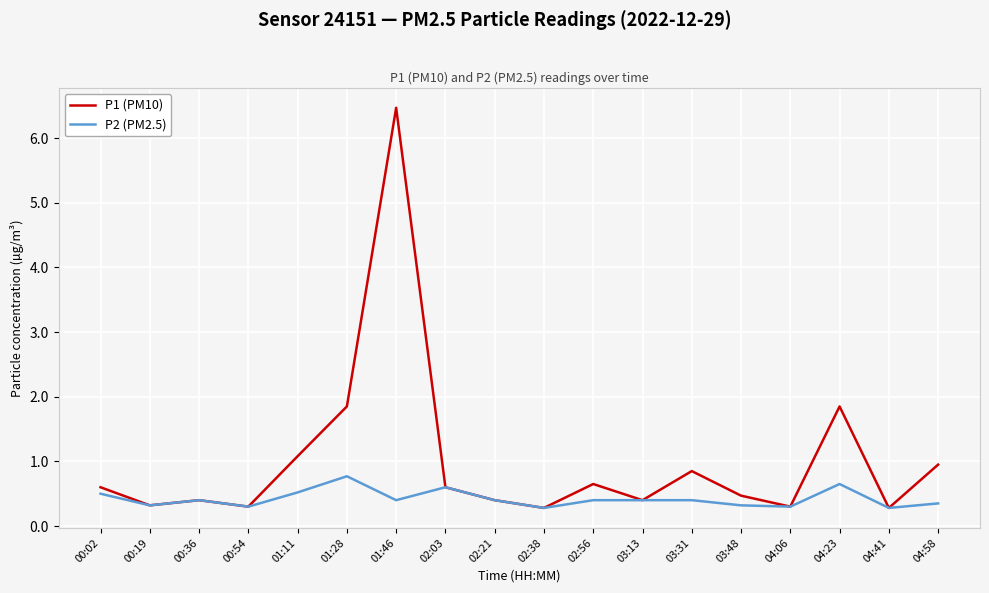

Rank the series by their average value, from lowest to highest.

P2 (PM2.5), P1 (PM10)